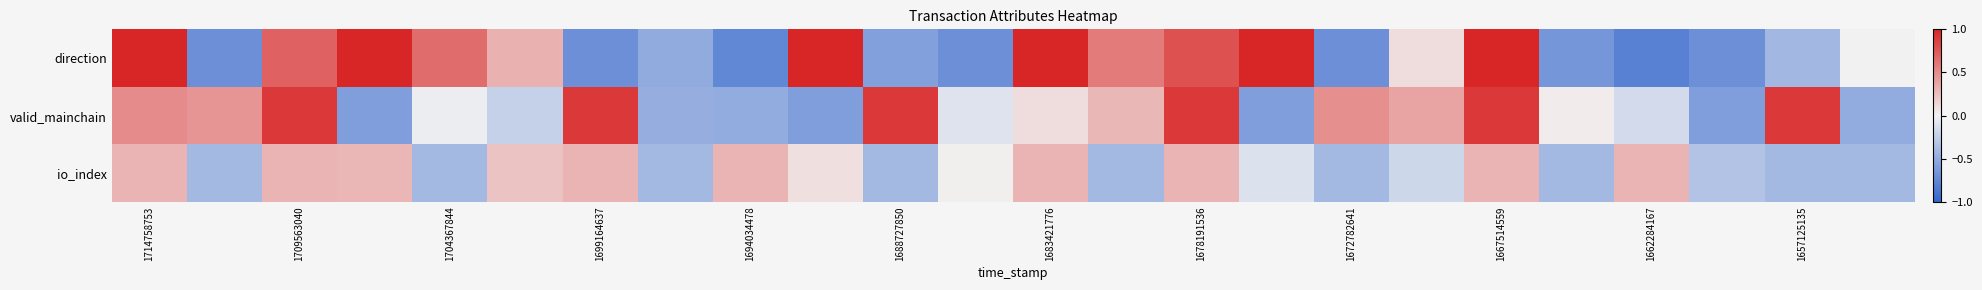

Which series has the largest range (max minus min)?

direction